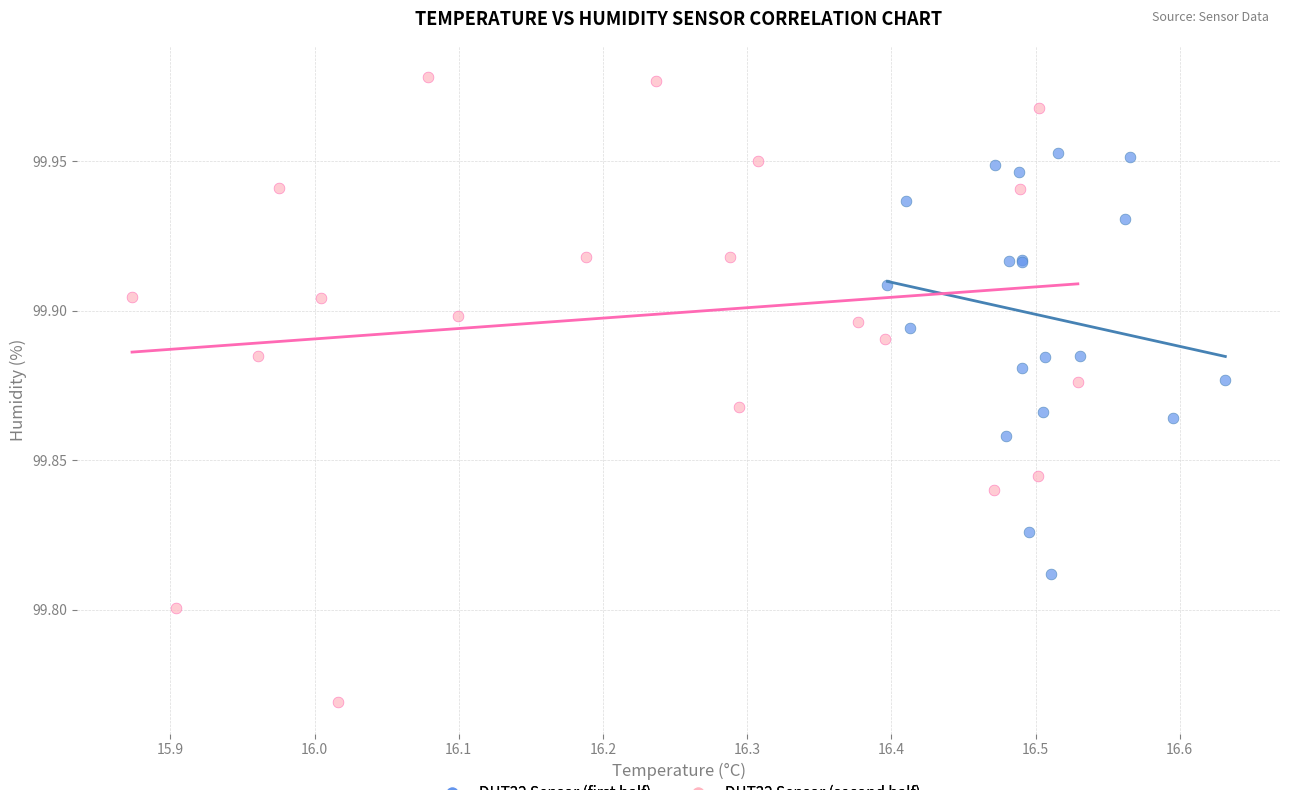

Which series contains the highest Y value?

DHT22 Sensor (second half)